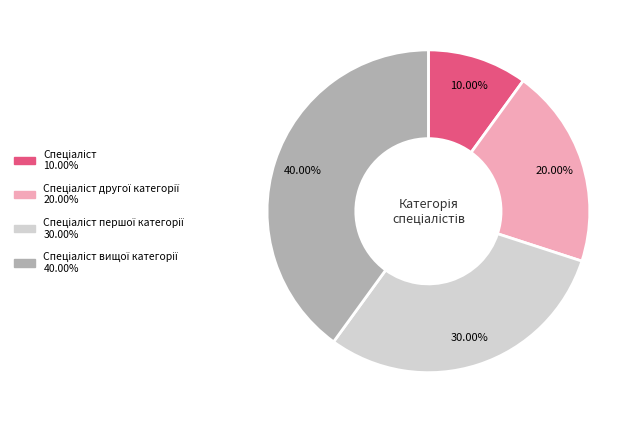

Does any single category account for the majority?

No